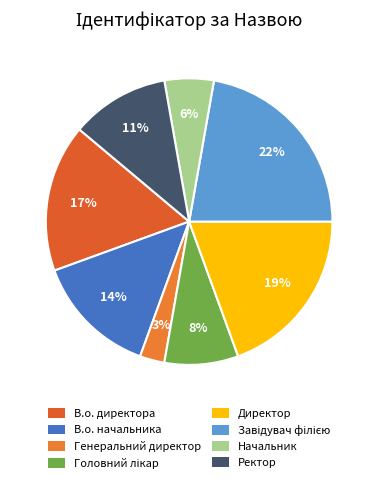

To the nearest percent, what is the combined percentage of Завідувач філією and Головний лікар?

31%